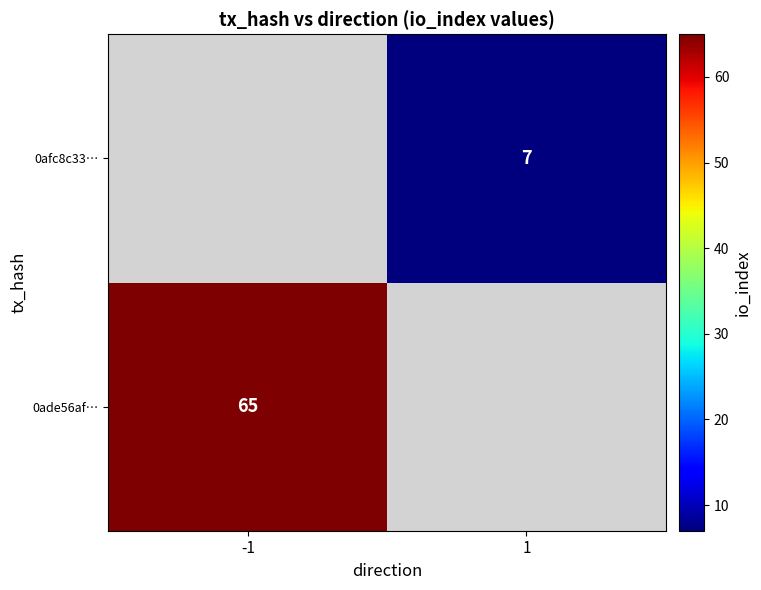

The value of 0ade56af… at -1 is 65. True or false?

True